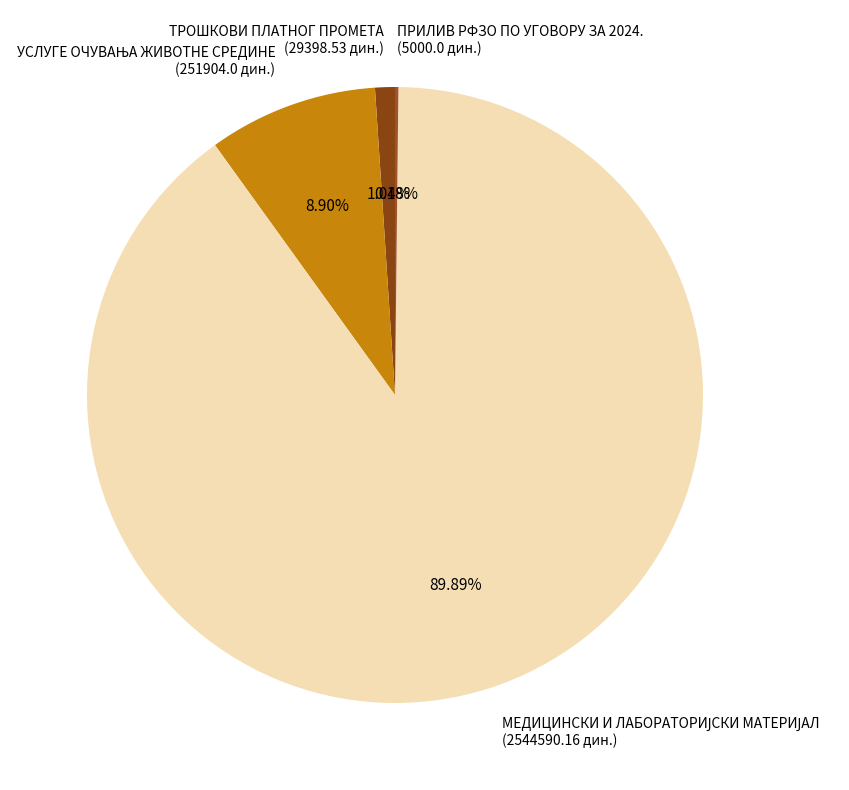

Is there a majority slice in this chart?

Yes